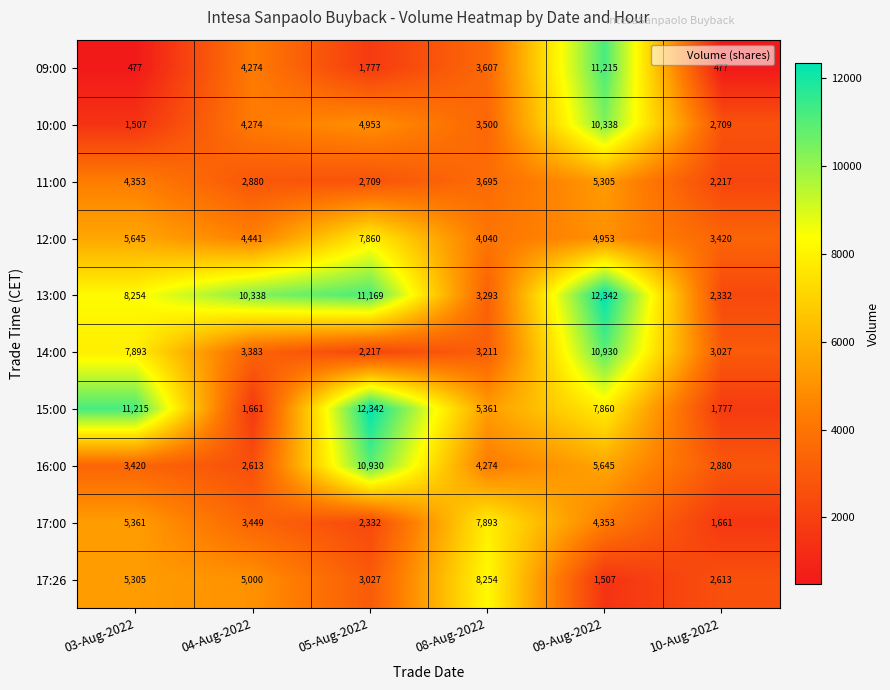

Rank the series at 09-Aug-2022 from highest to lowest value.

13:00, 09:00, 14:00, 10:00, 15:00, 16:00, 11:00, 12:00, 17:00, 17:26